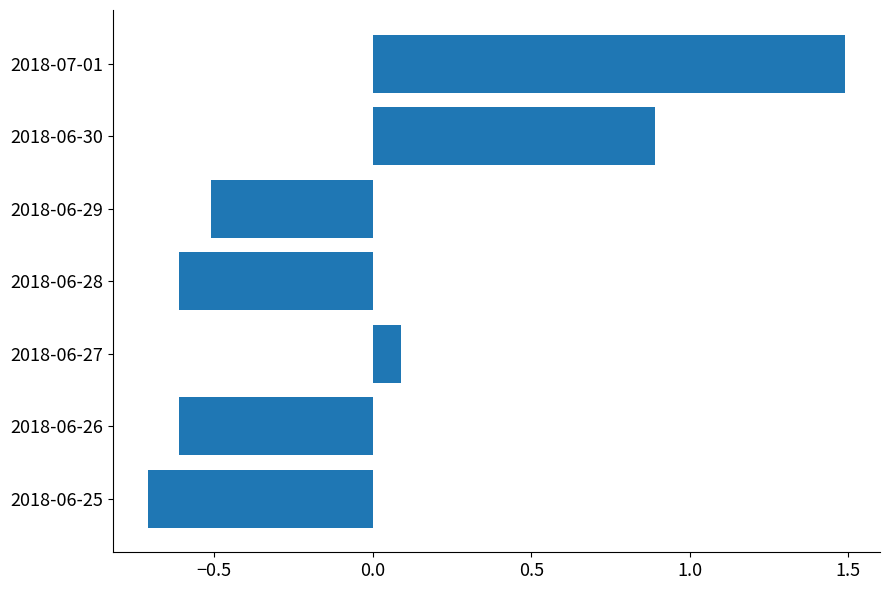

What is the difference between the maximum and minimum values?

2.2